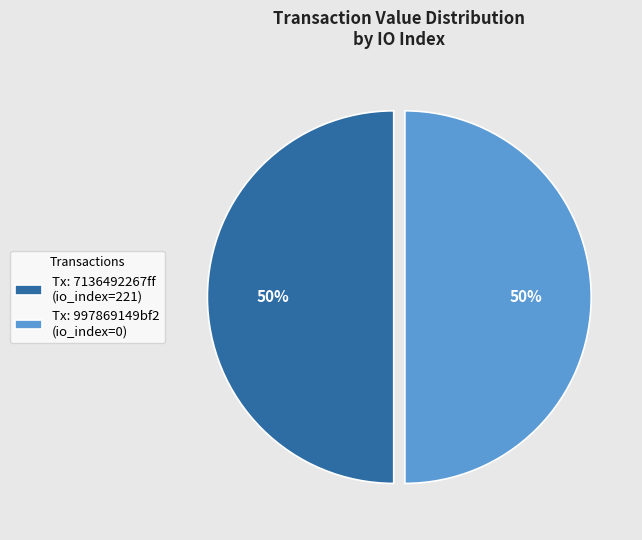

To the nearest percent, what is the average slice percentage?

50%